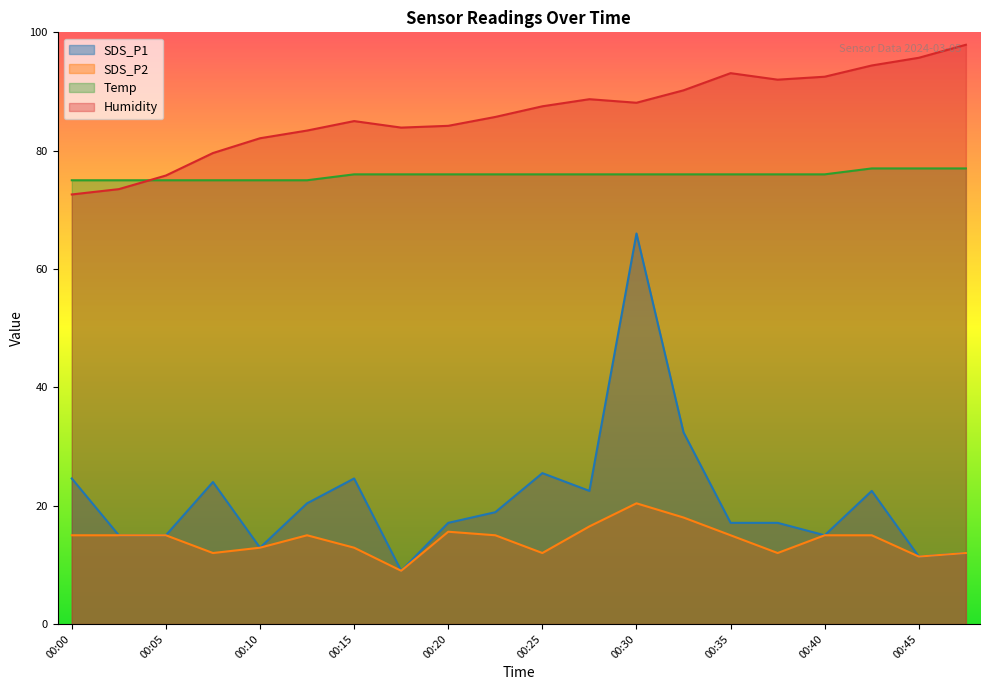

Which series ends up on top after the final intersection of Temp and Humidity?

Humidity